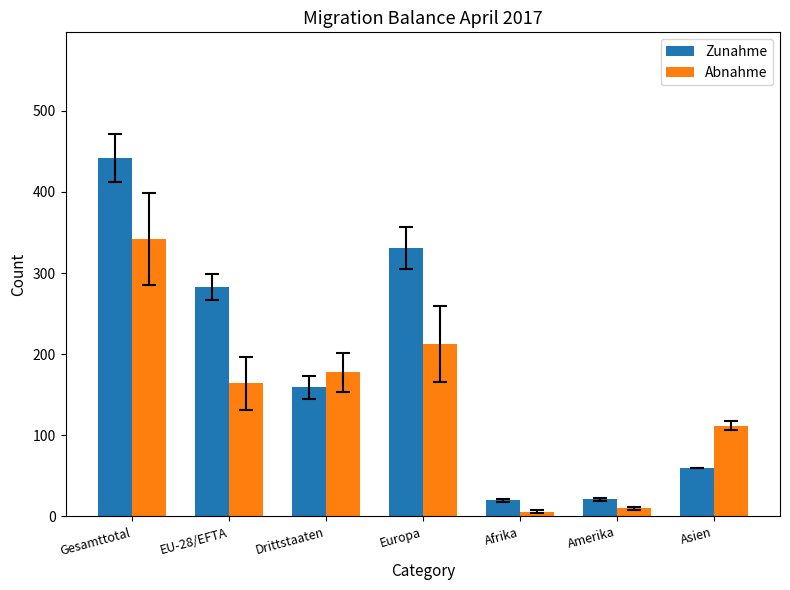

How many groups of bars are there?

7